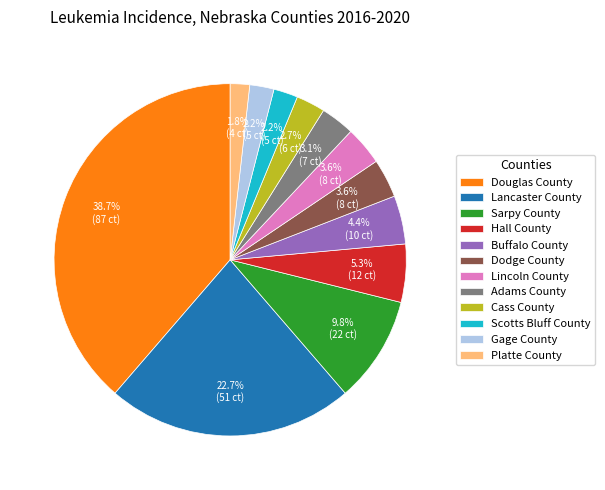

To the nearest percent, what is the difference between the Lancaster County and Gage County slice percentages?

20%